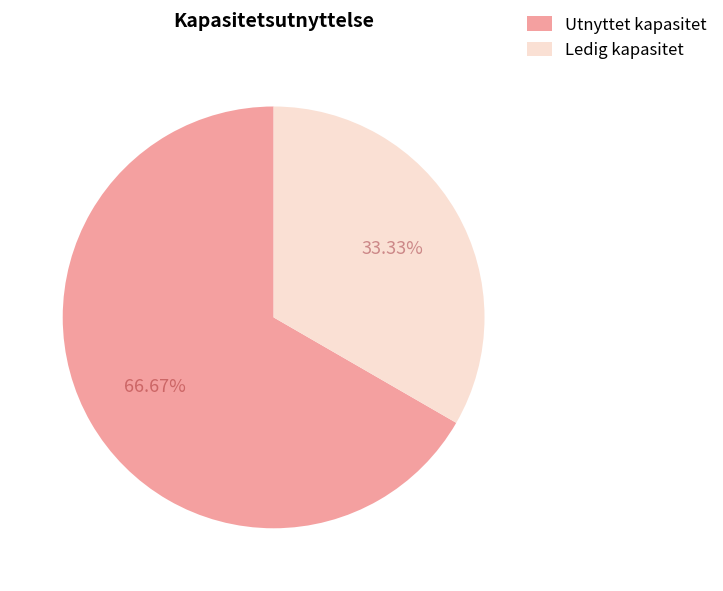

What is the ratio of the value at Ledig kapasitet to the value at Utnyttet kapasitet?

0.5